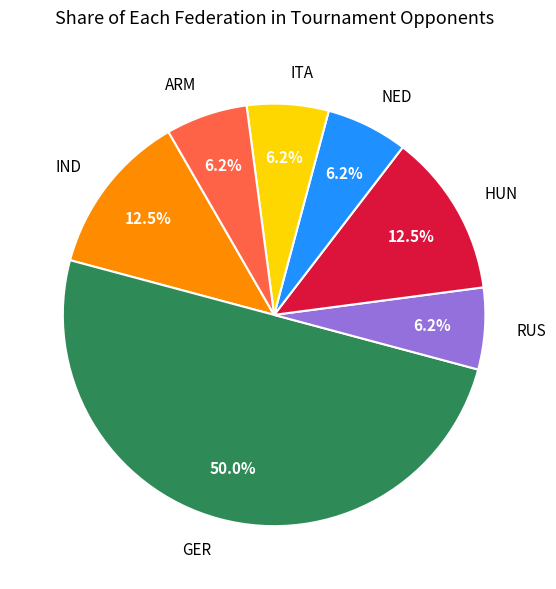

Which slice is the largest?

GER